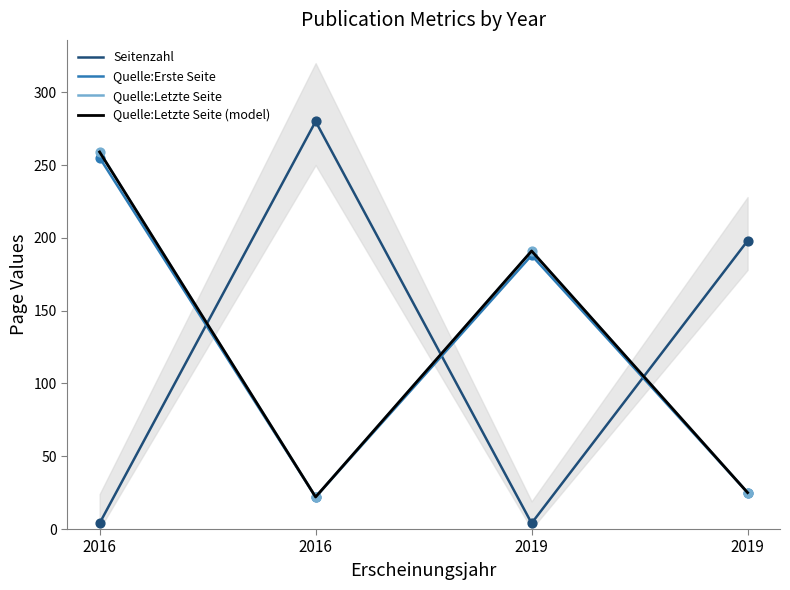

Which series reaches the maximum Y coordinate?

Seitenzahl